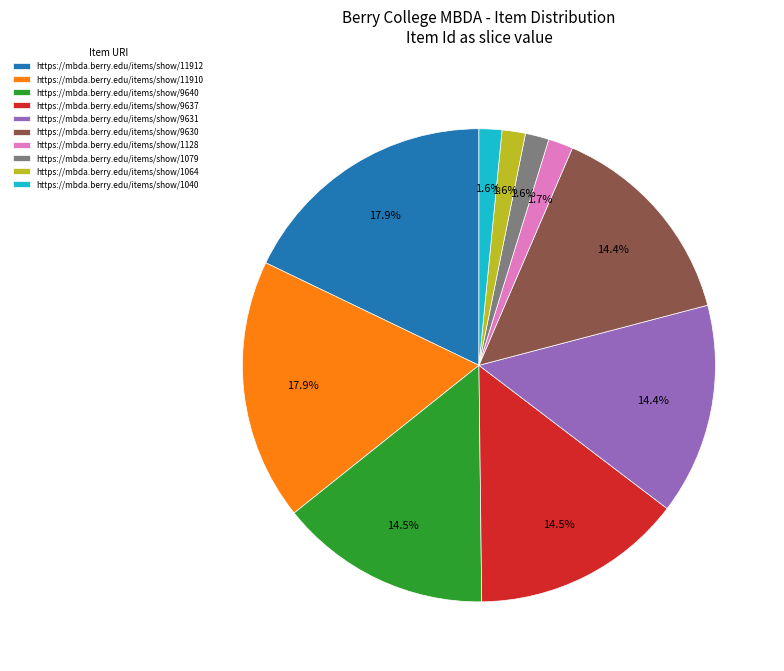

Do https://mbda.berry.edu/items/show/1079 and https://mbda.berry.edu/items/show/11912 together represent more than half of the pie?

No